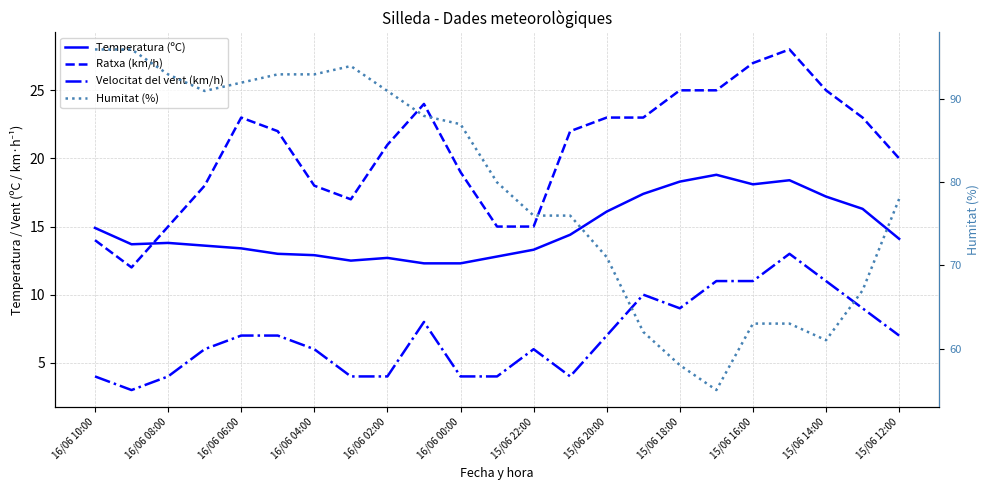

What is the difference between the maximum and minimum values in the Velocitat del vent (km/h) series?

10.0